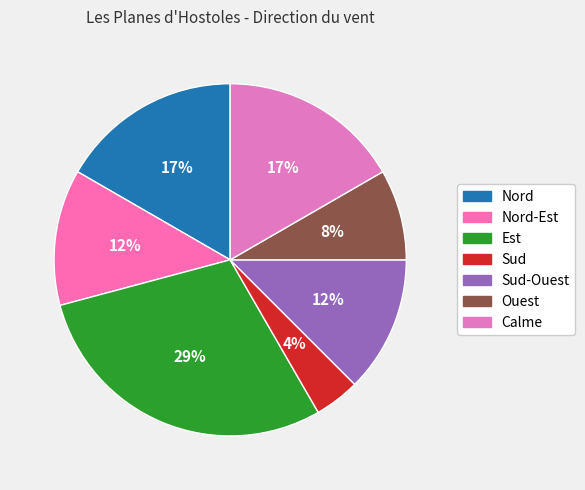

How many slices are in this pie chart?

7